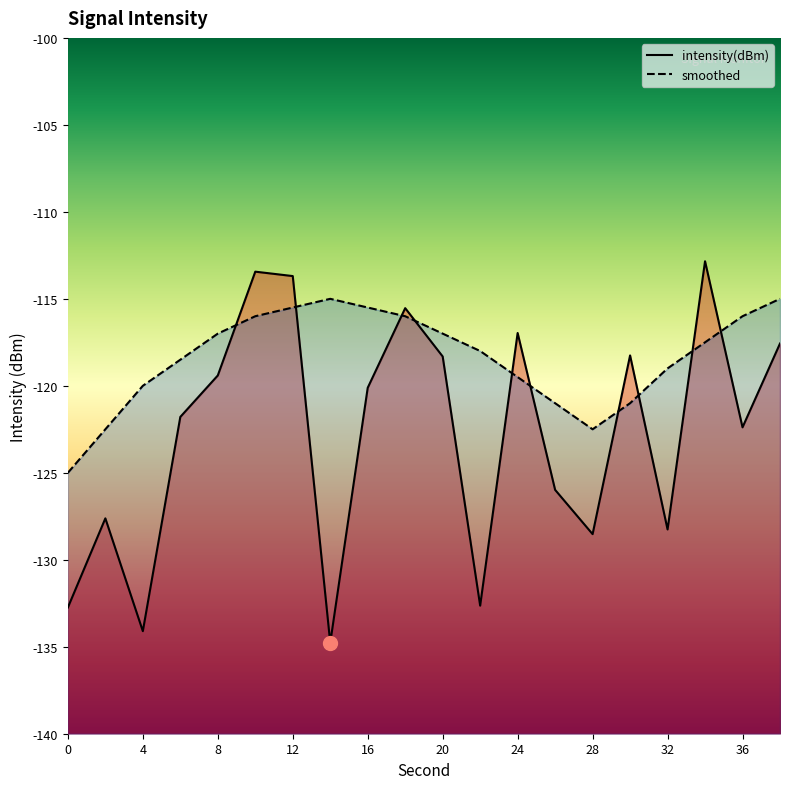

How many lines are shown in the chart?

2